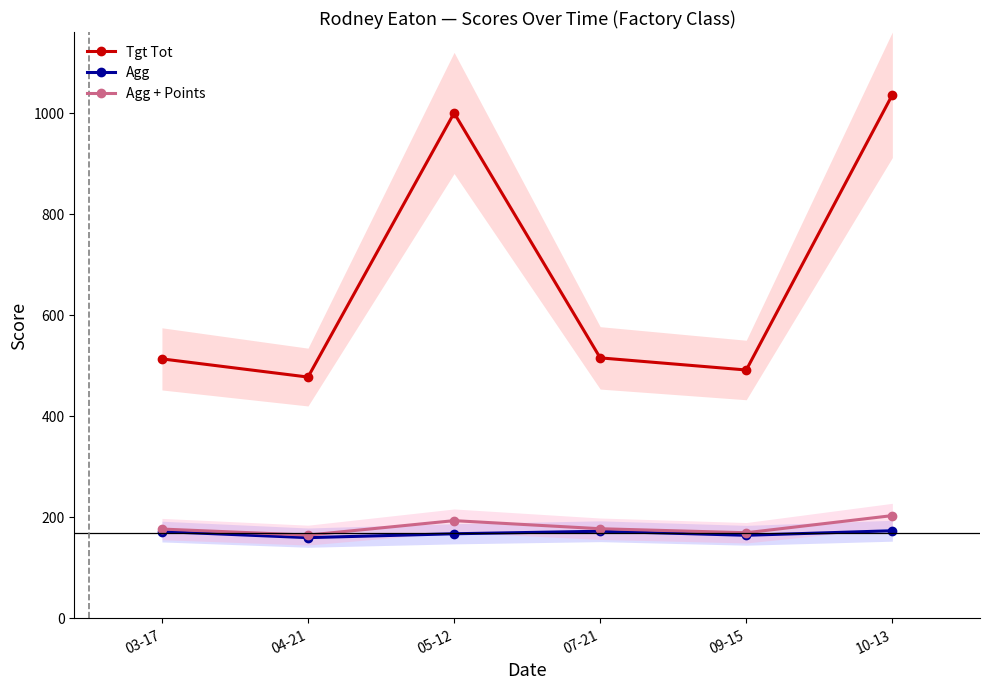

Reading left to right, extract all data points from this chart.

Tgt Tot: 513.0	477.0	1000.0	515.0	491.0	1036.0
Agg: 171.0	159.0	166.7	171.7	163.7	172.7
Agg + Points: 176.0	164.0	192.7	176.7	168.7	202.7